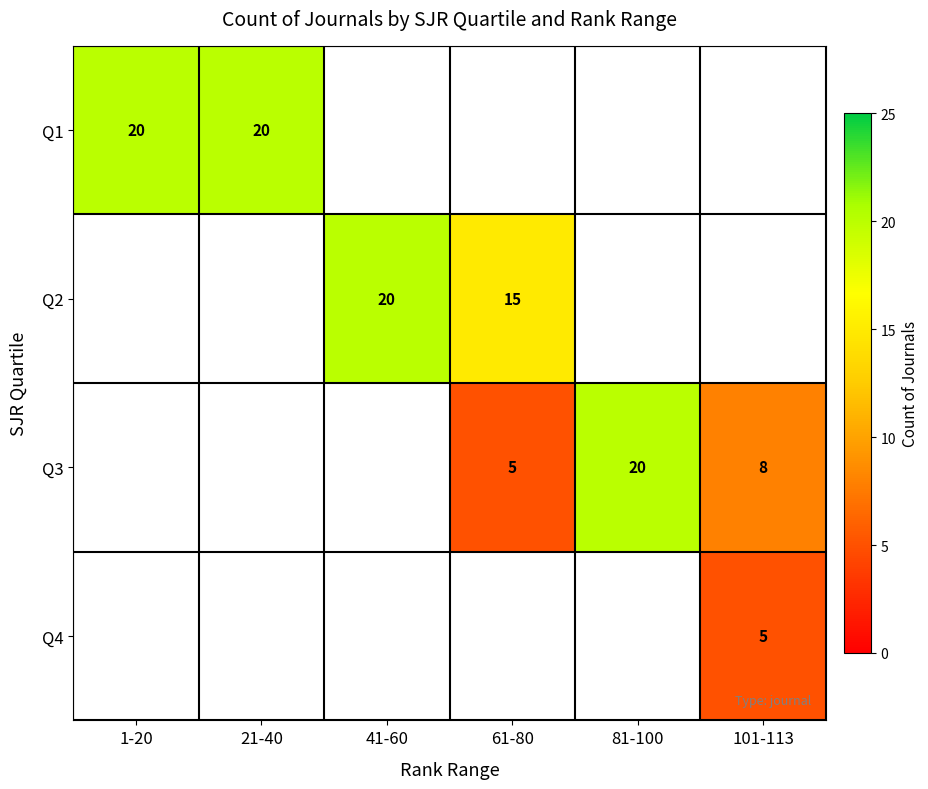

Is it true that Q2 equals 21 at 61-80?

False